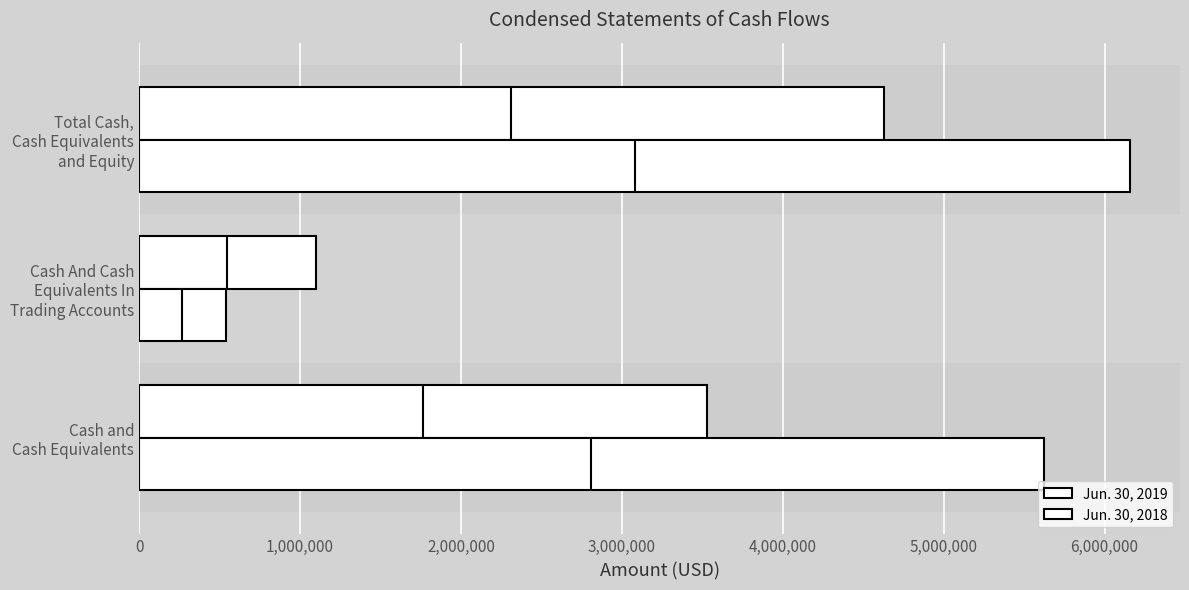

Which series has the largest total across all categories?

Jun. 30, 2018